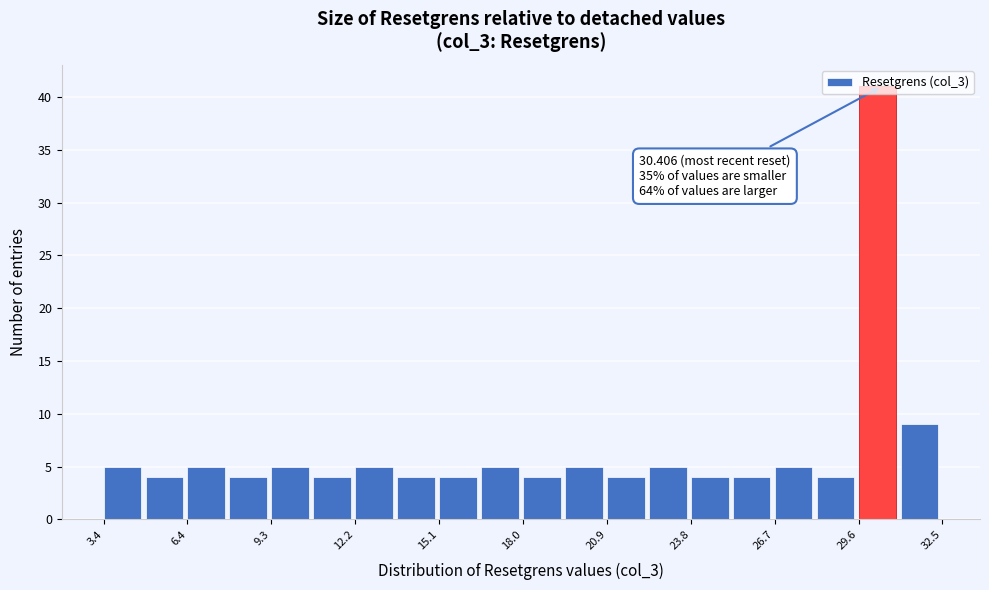

Around what value on the x-axis is the tallest bar? Give the approximate position of its centre, as read against the axis.

30.5